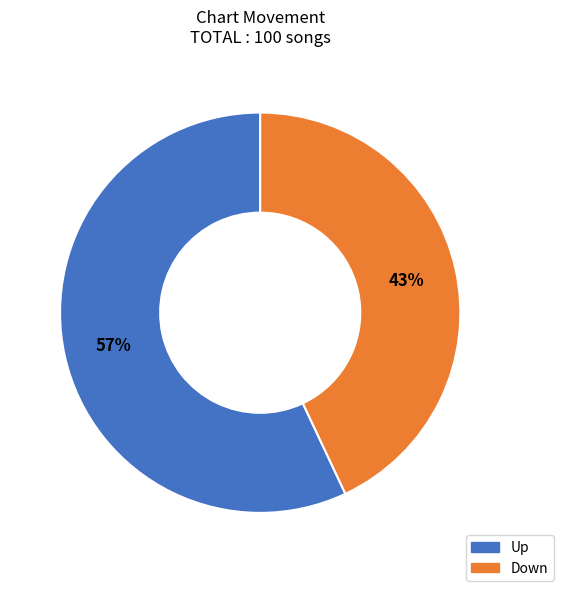

To the nearest percent, what is the average slice percentage?

50%